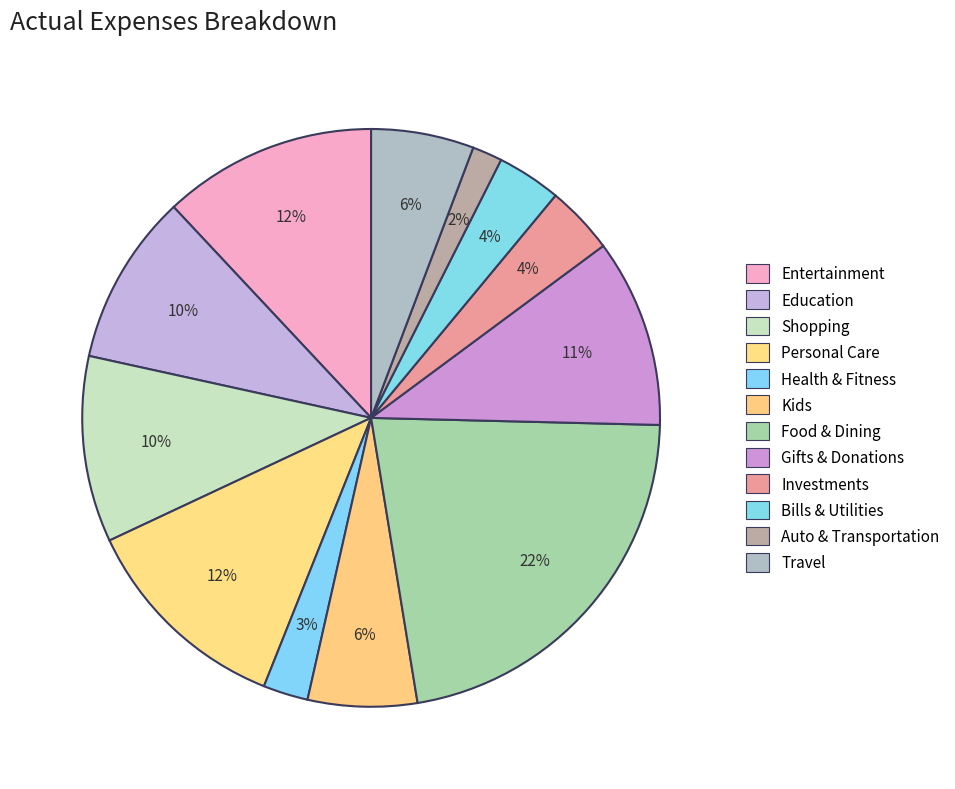

Is there any slice that represents more than half of the pie?

No